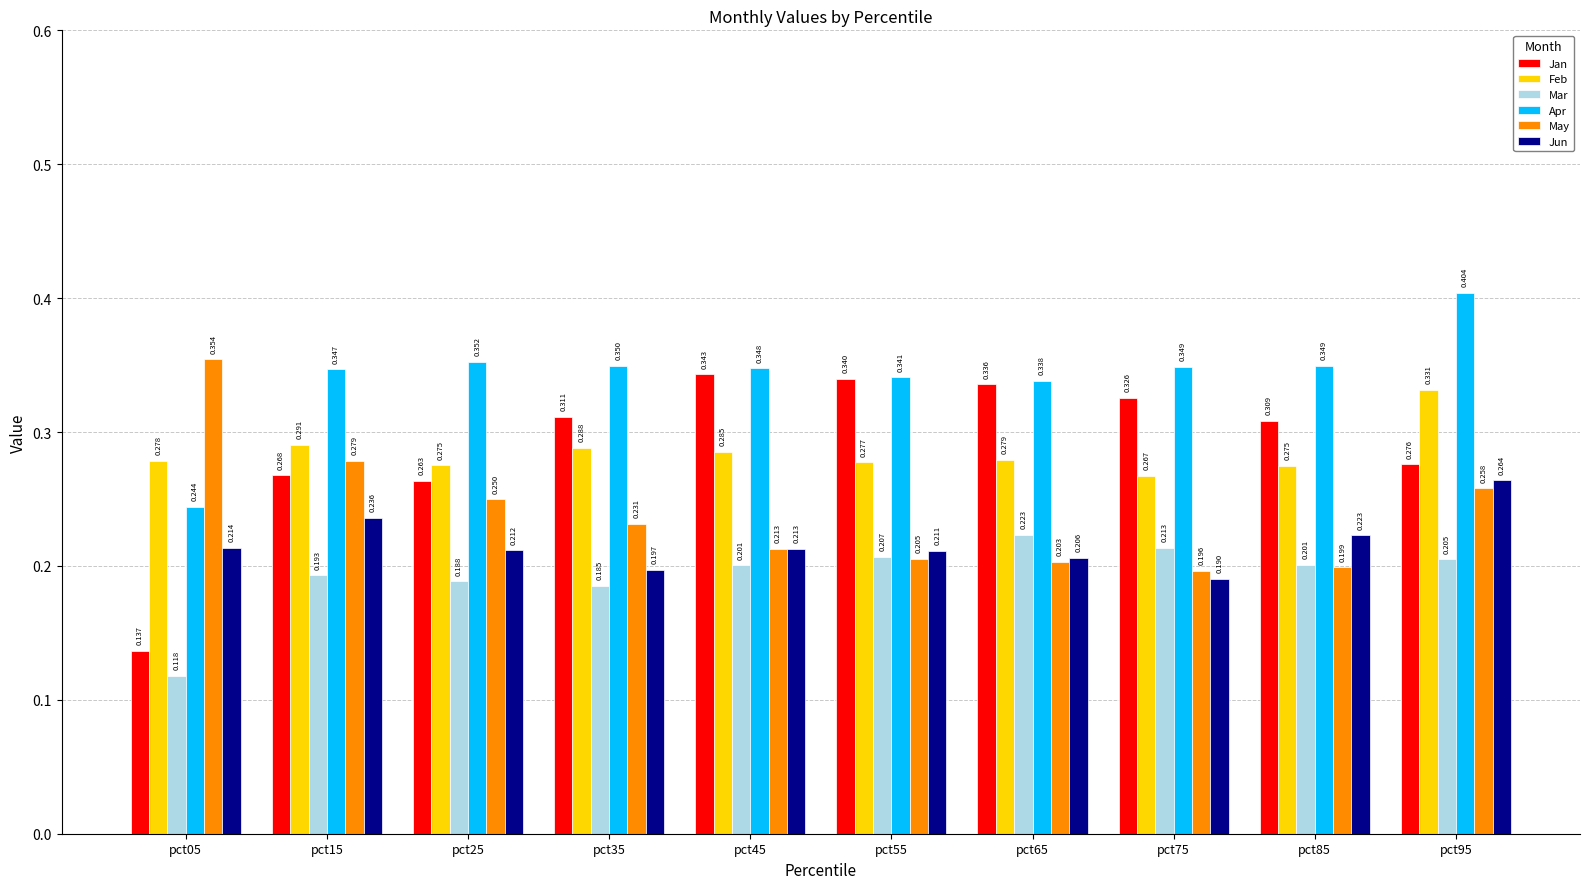

Between pct15 and pct55, which series saw the biggest shift?

May